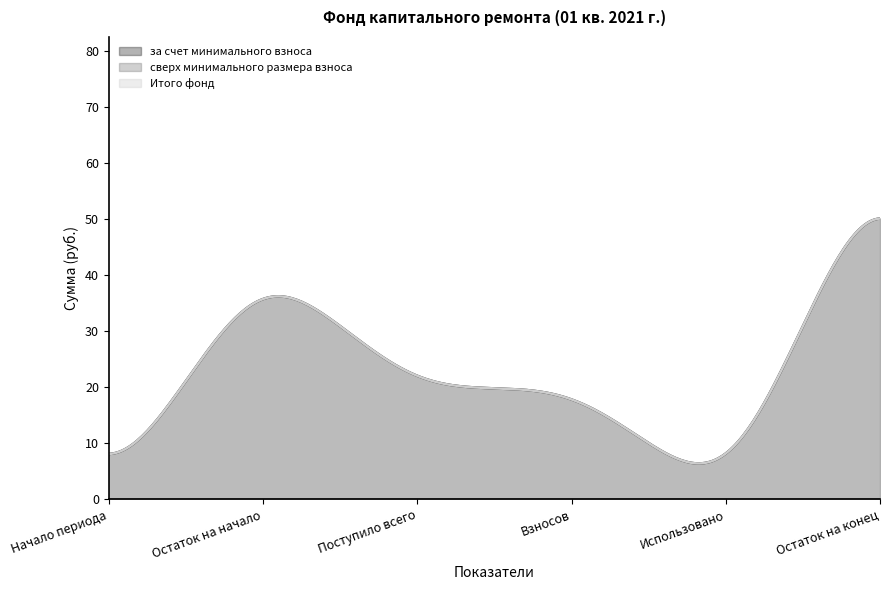

How many data points does each series have?

6